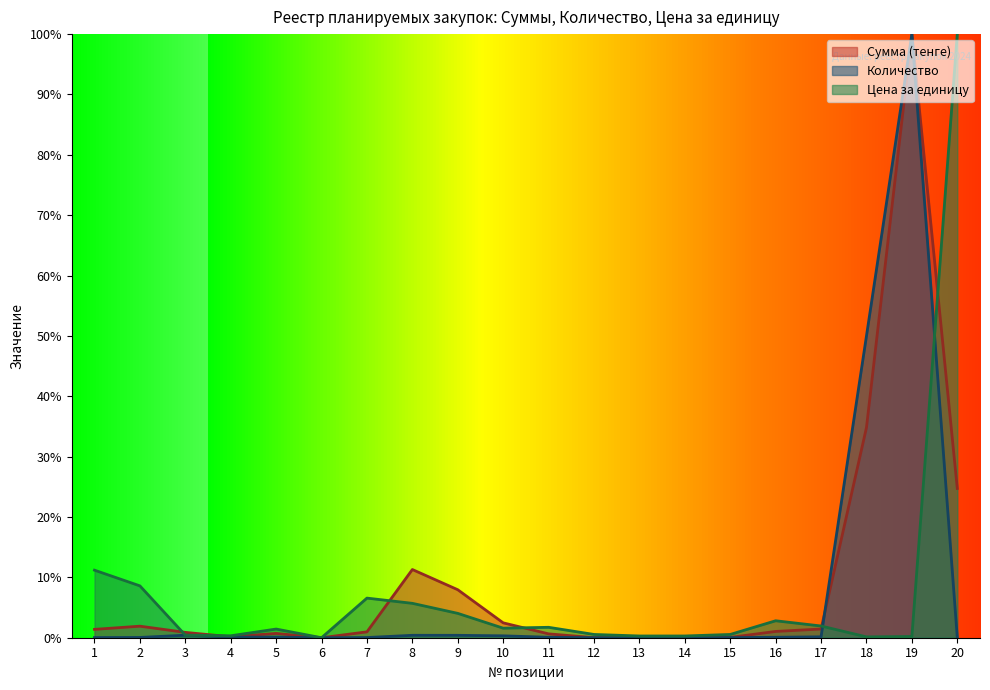

At how many categories does at least one series exceed 0?

19